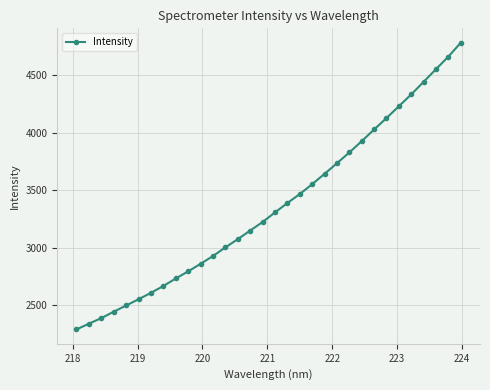

What is the difference between the second highest and minimum values?

2375.2